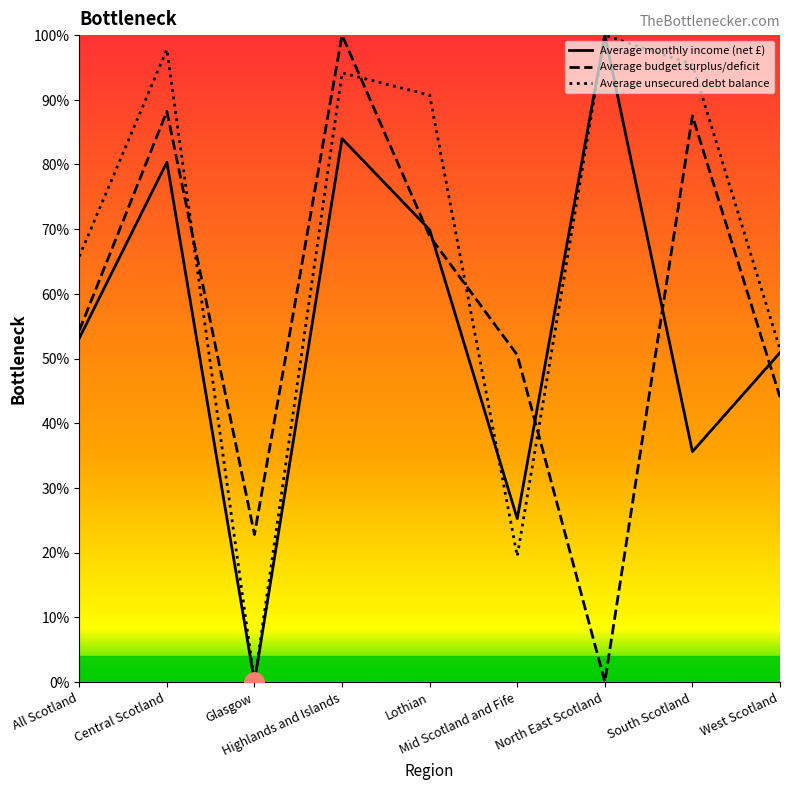

What is the maximum value shown in the chart?

100.0